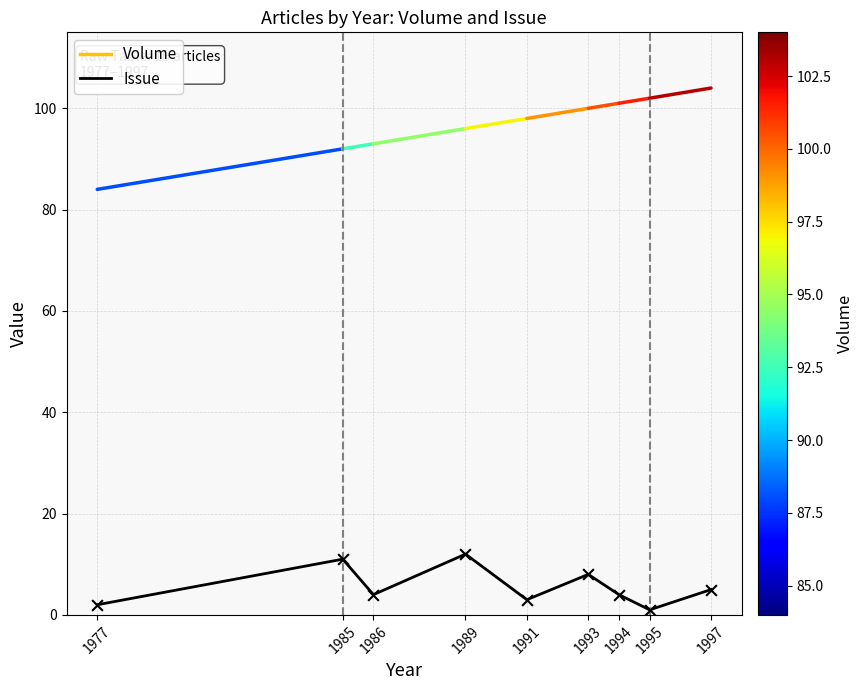

Approximately how many times larger is the value at 1994 compared to 1997?

0.8